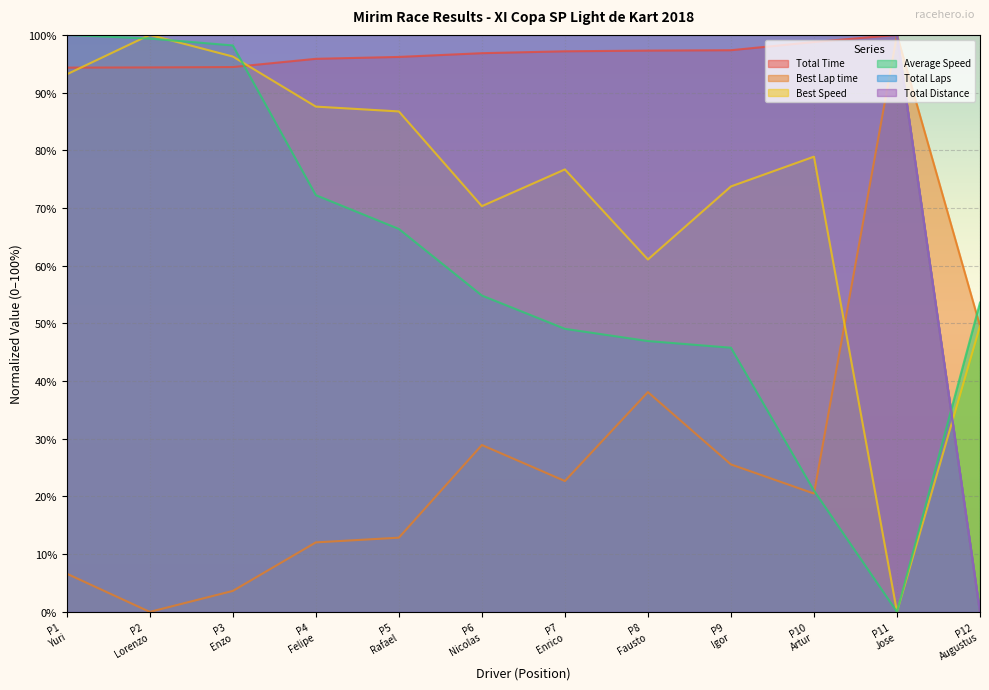

Which has a higher value, P11 Jose or P1 Yuri?

P11 Jose